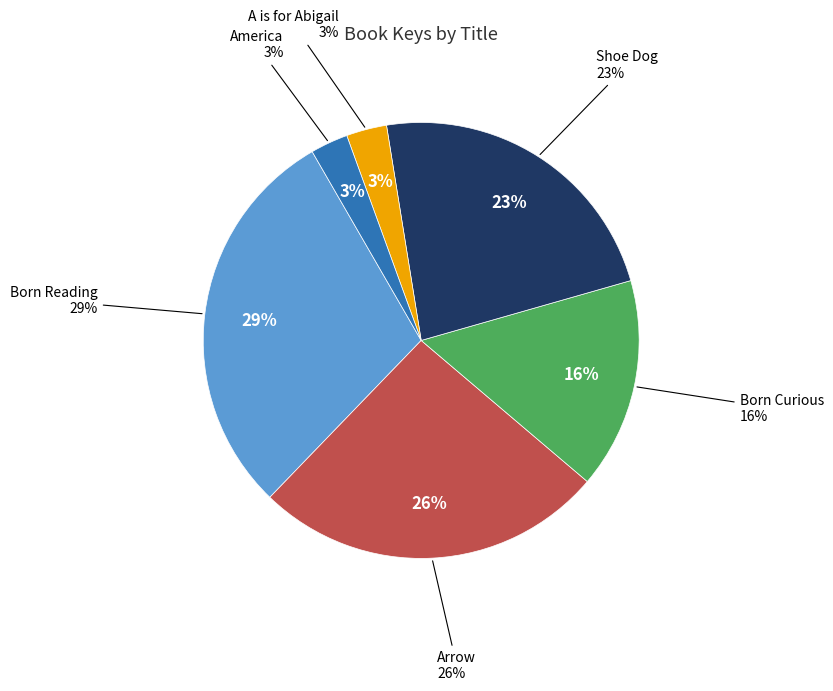

Rank the categories by value from highest to lowest.

Born Reading, Arrow, Shoe Dog, Born Curious, A is for Abigail, America